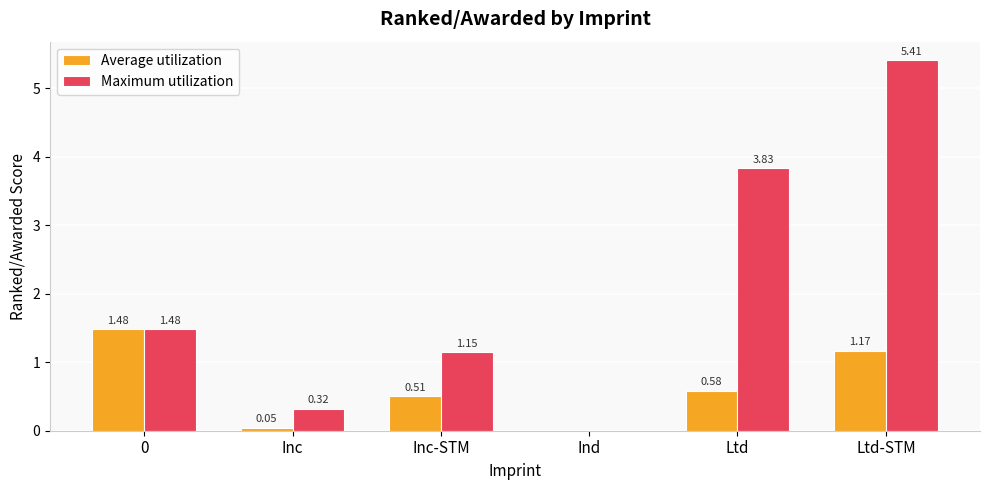

What is the sum of the Maximum utilization values at Inc and Ltd?

4.2